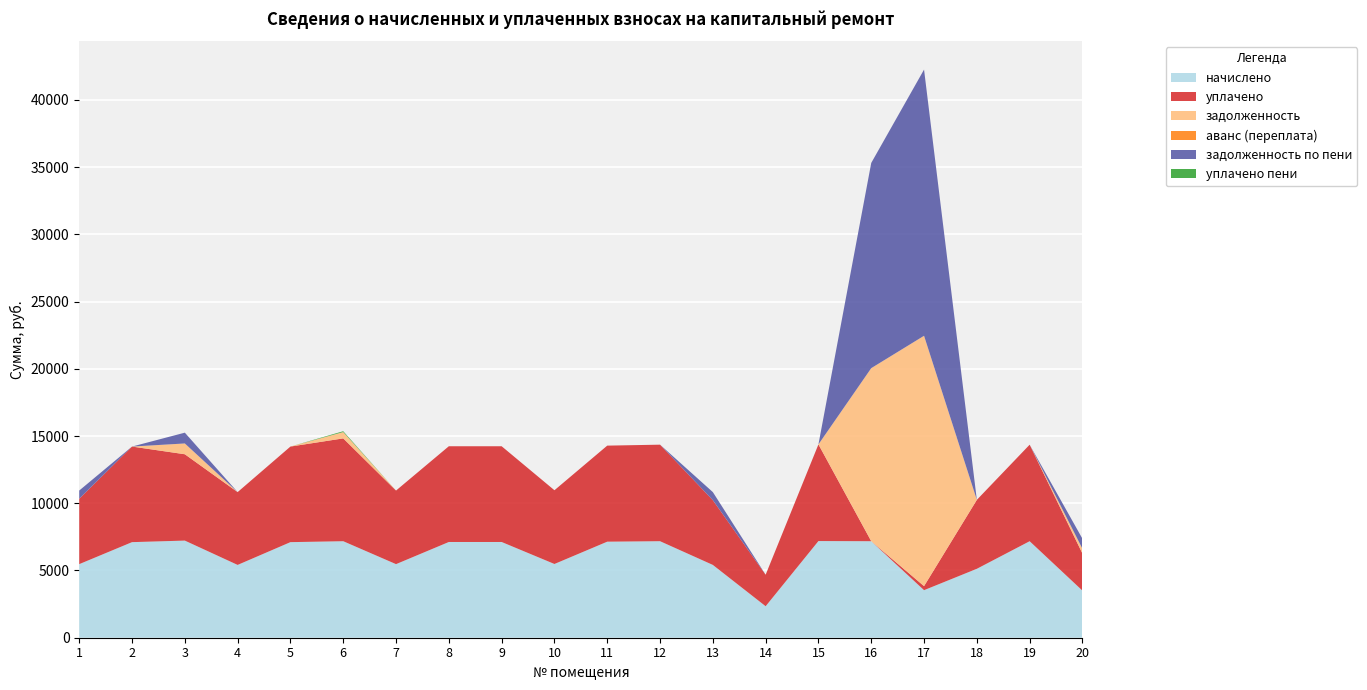

Reading left to right, list all the values displayed in this chart.

начислено: 5472.0	7107.8	7223.0	5414.4	7107.8	7177.0	5472.0	7119.4	7119.4	5483.5	7142.3	7178.0	5414.4	2342.4	7188.5	7177.0	3536.6	5126.4	7177.0	3502.1
уплачено: 4864.0	7107.8	6420.5	5414.4	7107.8	7647.0	5472.0	7119.4	7119.4	5483.5	7142.3	7178.0	4812.8	2342.4	7188.5	0.0	300.0	5126.4	7177.0	2756.5
задолженность: 0.0	0.0	802.6	0.0	0.0	470.0	0.0	0.0	0.0	0.0	0.0	0.0	0.0	0.0	0.0	12869.4	18616.9	0.0	0.0	356.5
аванс (переплата): 0.0	0.0	0.0	0.0	0.0	0.0	0.0	0.0	0.0	0.0	0.0	0.0	0.0	0.0	0.0	0.0	0.0	0.0	0.0	0.0
задолженность по пени: 608.0	0.0	802.6	0.0	0.0	0.0	0.0	0.0	0.0	0.0	0.0	0.0	601.6	0.0	0.0	15261.7	19795.8	0.0	0.0	745.6
уплачено пени: 0.0	0.0	0.0	0.0	0.0	62.8	0.0	0.0	0.0	0.0	0.0	0.0	0.0	0.0	0.0	0.0	0.0	0.0	0.0	0.0